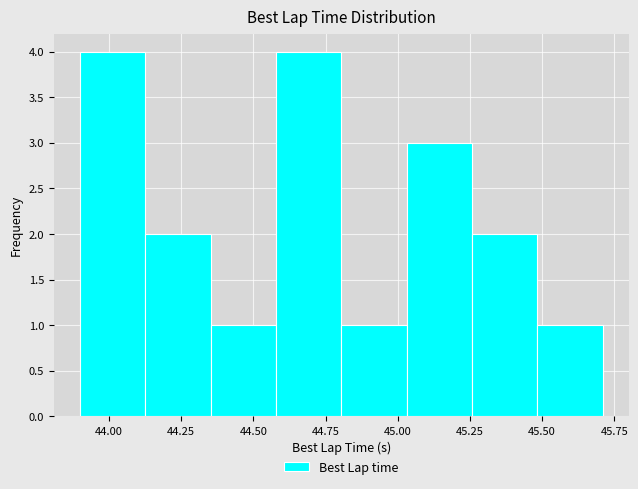

Reading left to right, transcribe this chart: for each bar, give the range it covers on the x-axis and its height. Neither the bar edges nor the heights are printed on the chart, so give them approximately, as read against the axes.

43.90 to 44.15: 4
44.15 to 44.35: 2
44.35 to 44.60: 1
44.60 to 44.80: 4
44.80 to 45.05: 1
45.05 to 45.25: 3
45.25 to 45.50: 2
45.50 to 45.70: 1